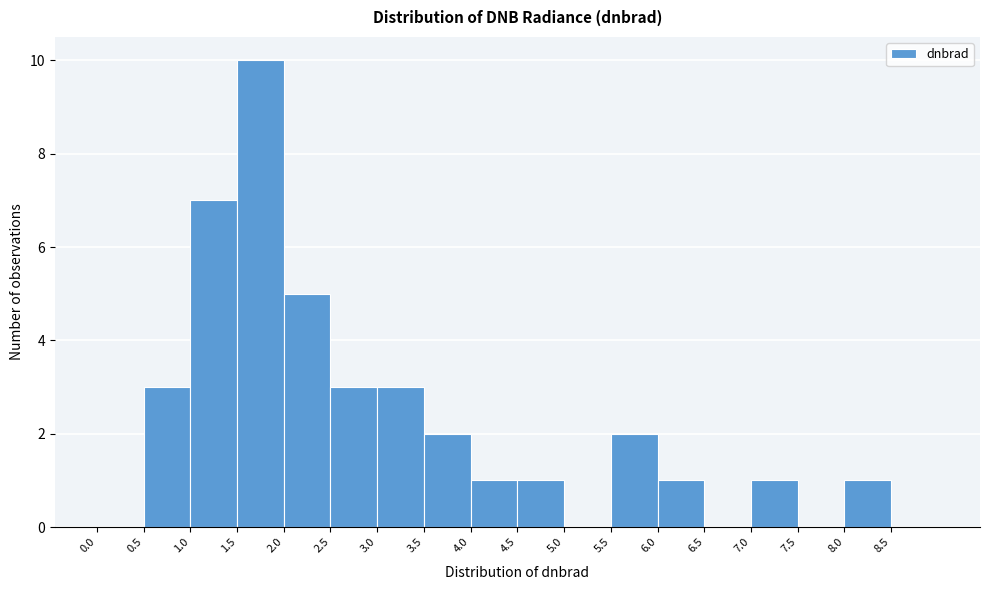

Reading left to right, list every bar in this chart as the range it spans on the x-axis followed by its height. The values are not printed on the chart, so give them approximately, as read against the axis.

0.0 to 0.5: 0
0.5 to 1.0: 3
1.0 to 1.5: 7
1.5 to 2.0: 10
2.0 to 2.5: 5
2.5 to 3.0: 3
3.0 to 3.5: 3
3.5 to 4.0: 2
4.0 to 4.5: 1
4.5 to 5.0: 1
5.0 to 5.5: 0
5.5 to 6.0: 2
6.0 to 6.5: 1
6.5 to 7.0: 0
7.0 to 7.5: 1
7.5 to 8.0: 0
8.0 to 8.5: 1
8.5 to 9.0: 0